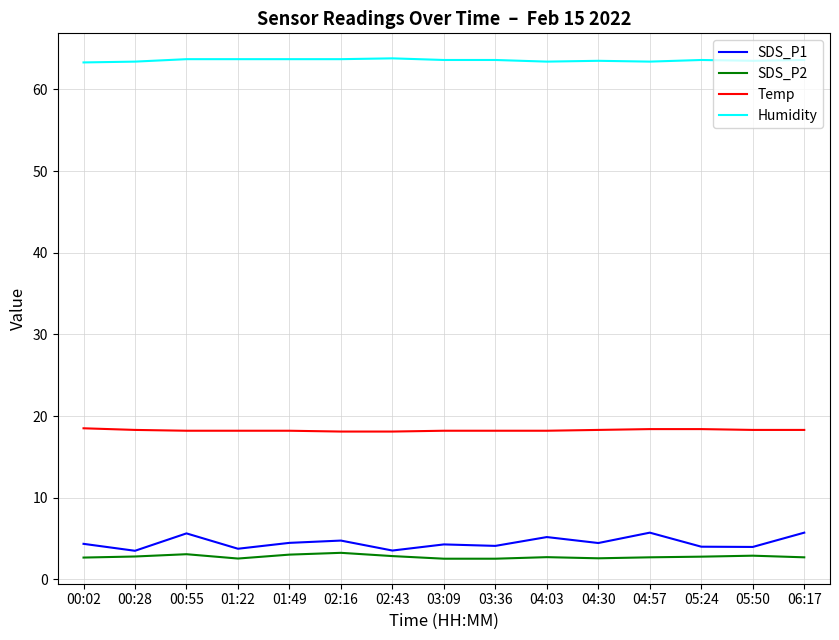

True or false: SDS_P2 and SDS_P1 cross at least once.

False